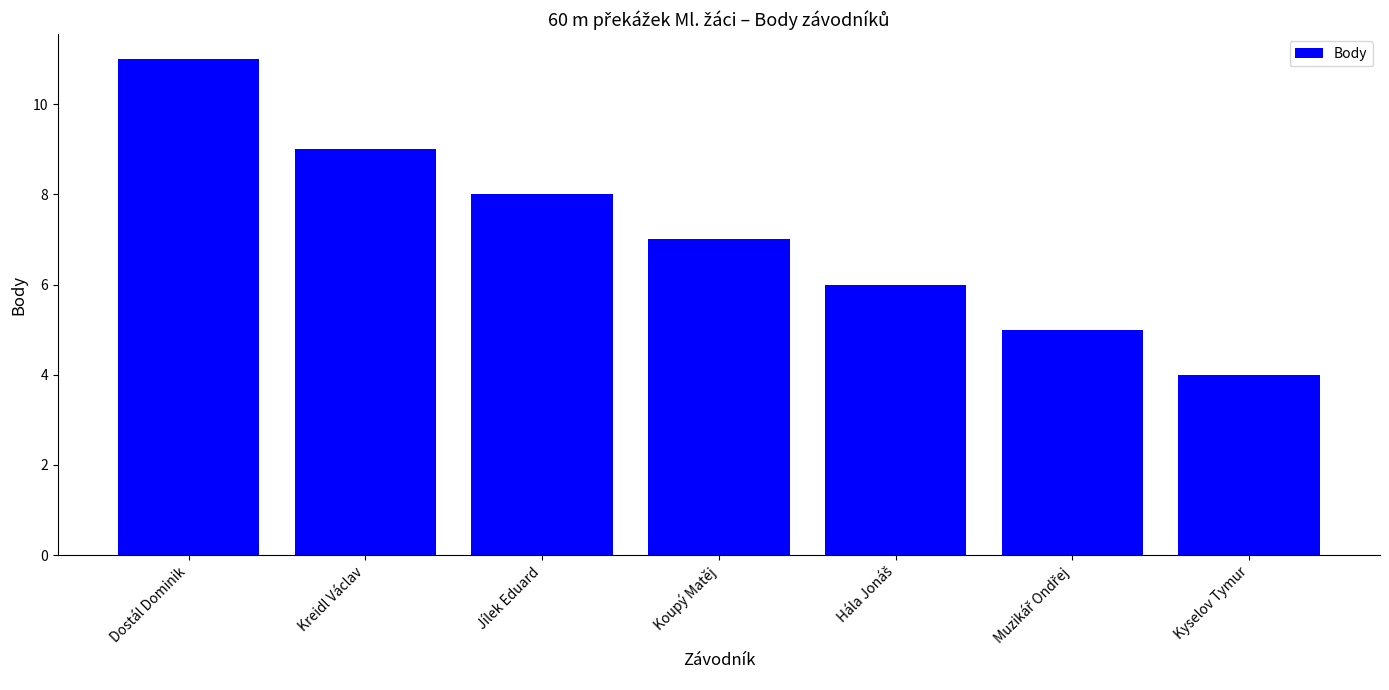

How many values are between 5 and 9?

5